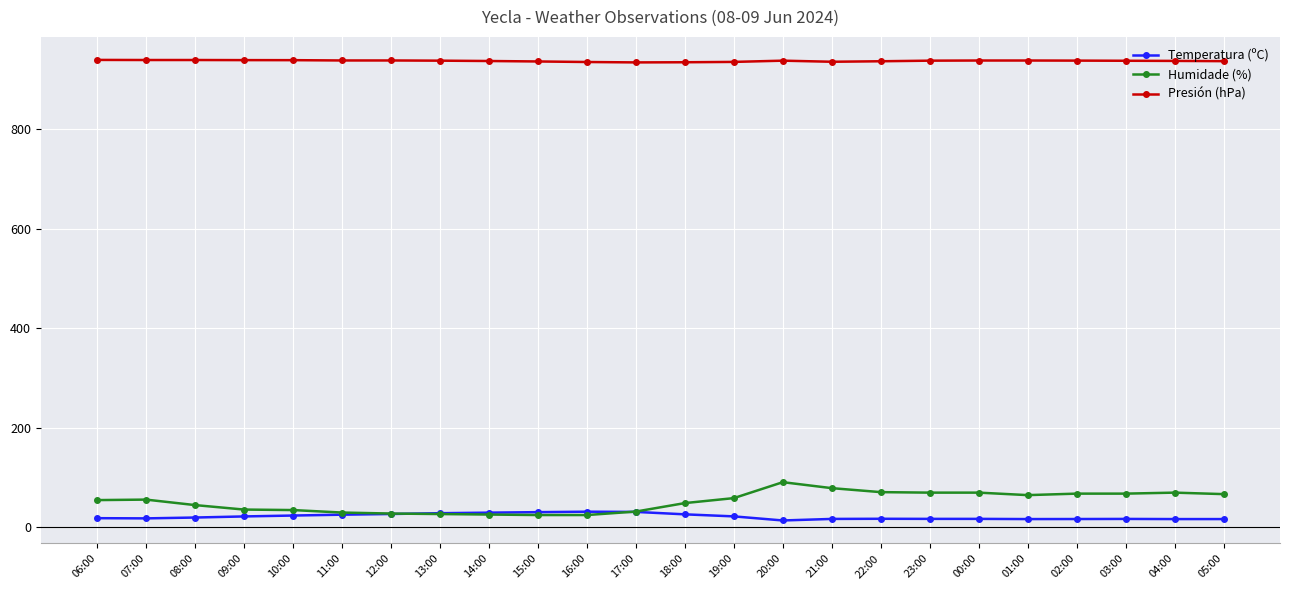

What is the difference between the second highest and second lowest values in the Temperatura (ºC) series?

14.4